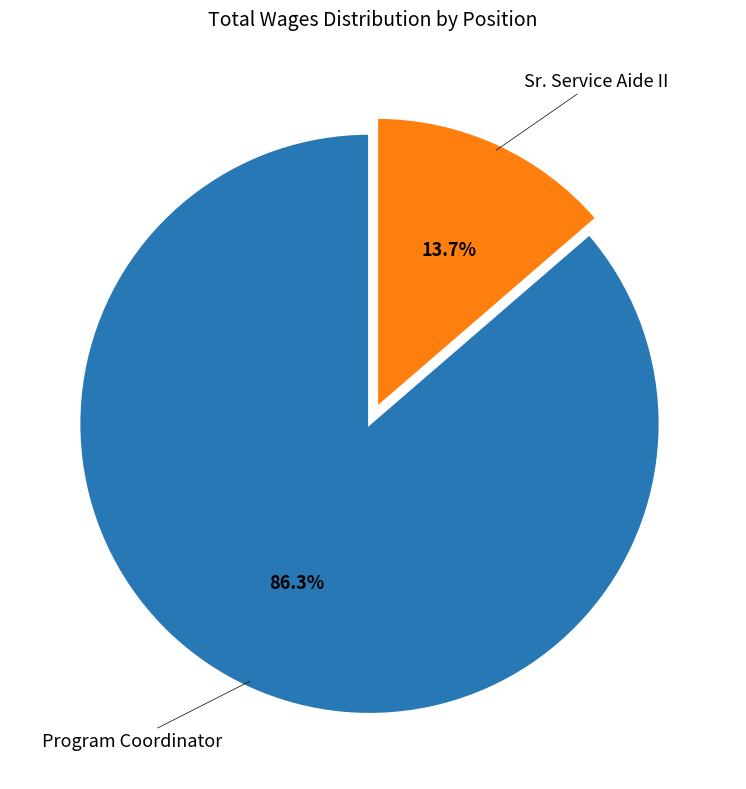

What portion of the pie excludes Program Coordinator?

13.7%